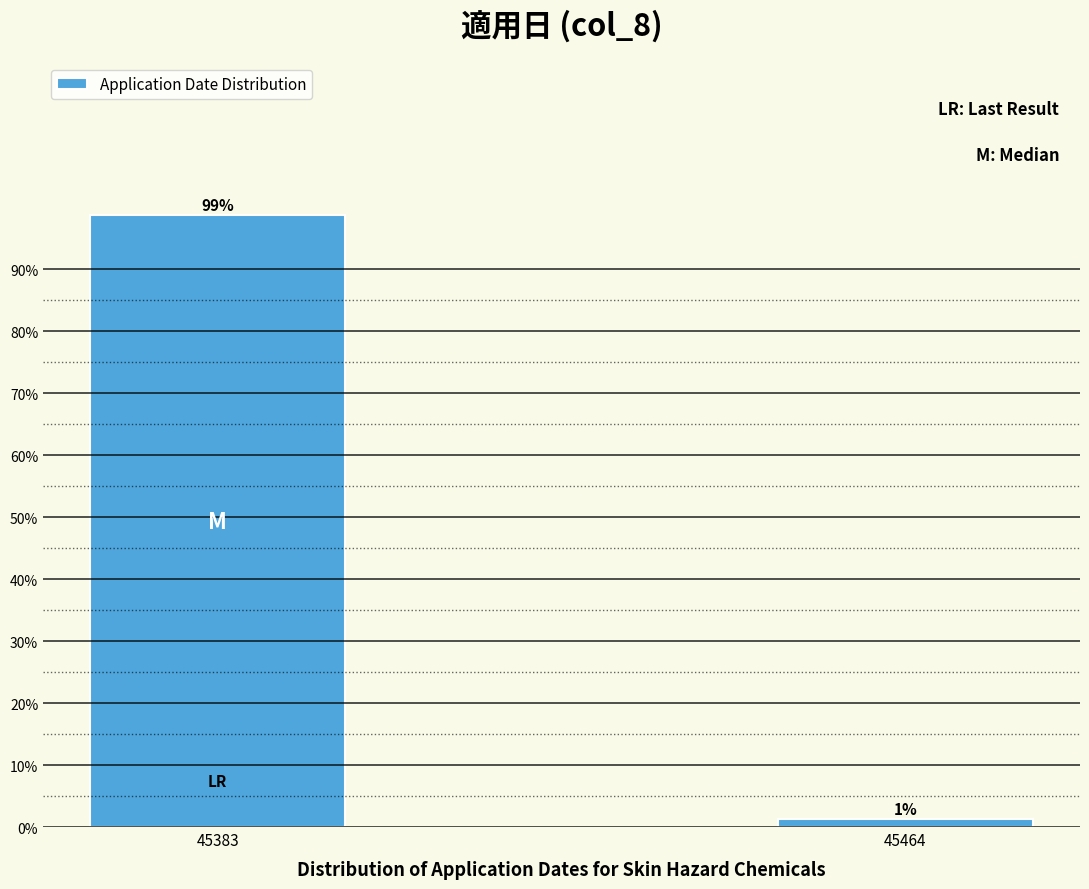

Which category has the lowest value across all series?

45464